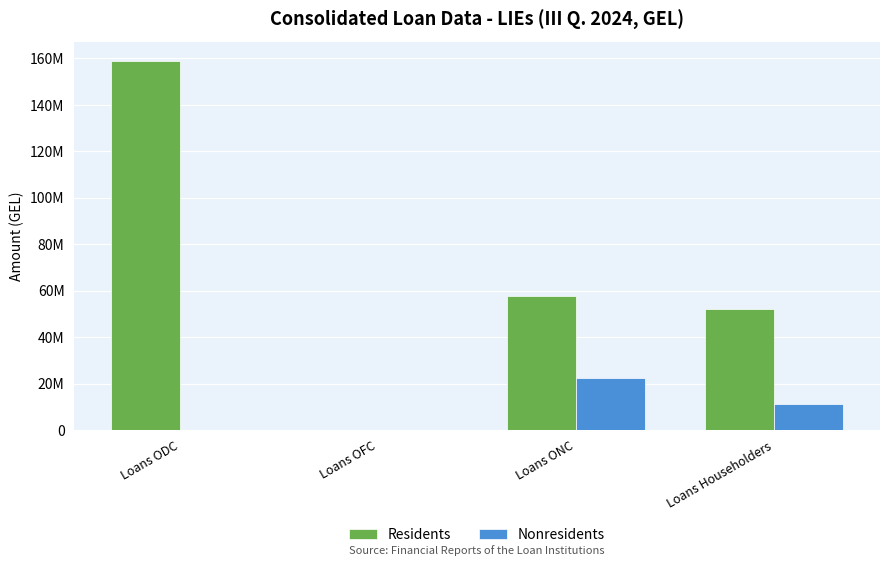

Rank the series at Loans OFC from lowest to highest value.

Nonresidents, Residents